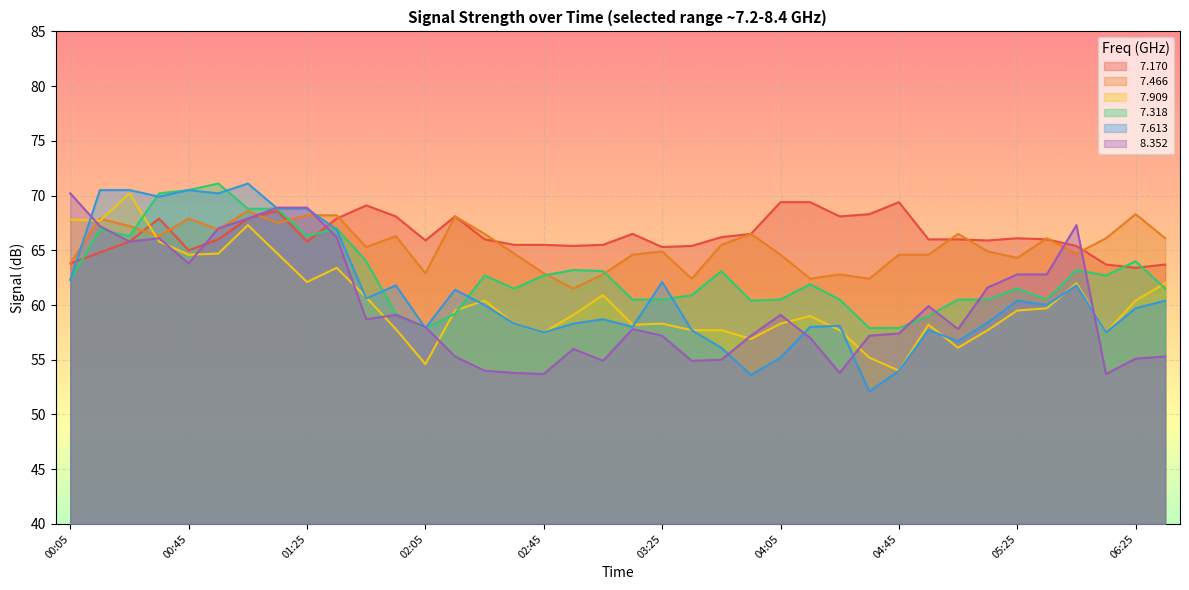

How many data points does each series have?

38